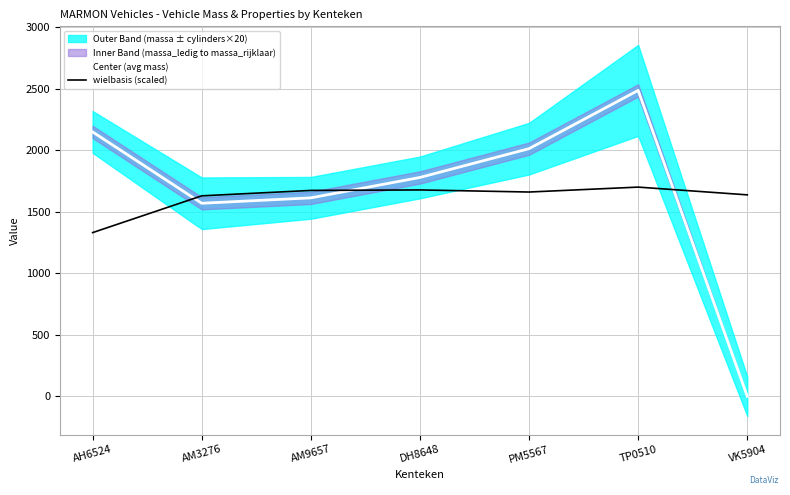

Between AH6524 and PM5567, which series saw the biggest shift?

wielbasis (scaled)